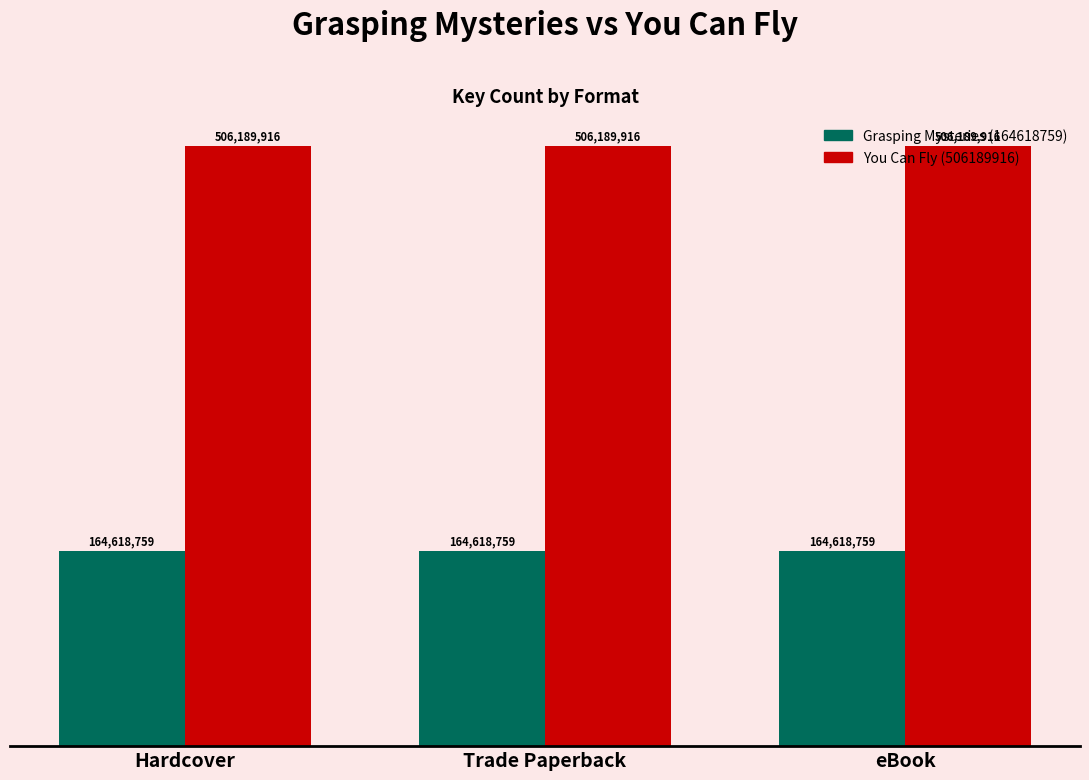

What is the value of the You Can Fly (506189916) bar at the 1st from the left?

506189916